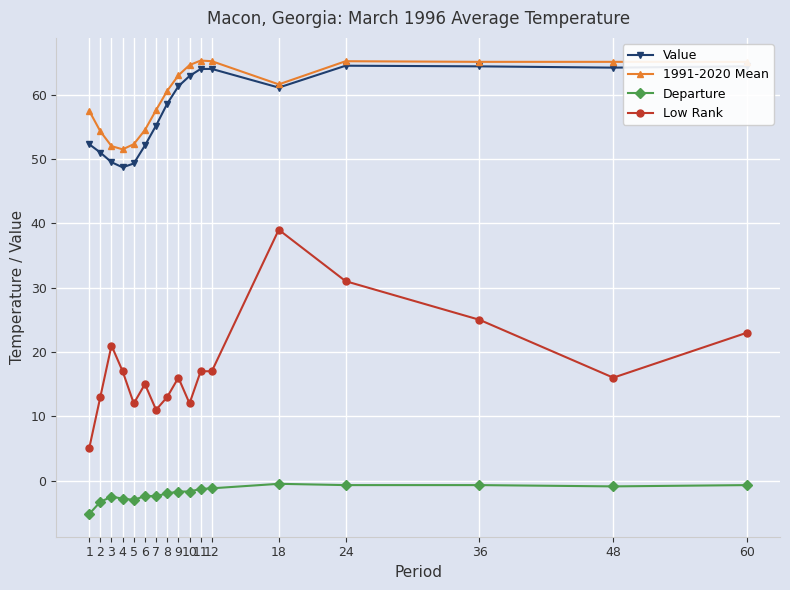

What is the difference between the highest and lowest values at 10?

66.3